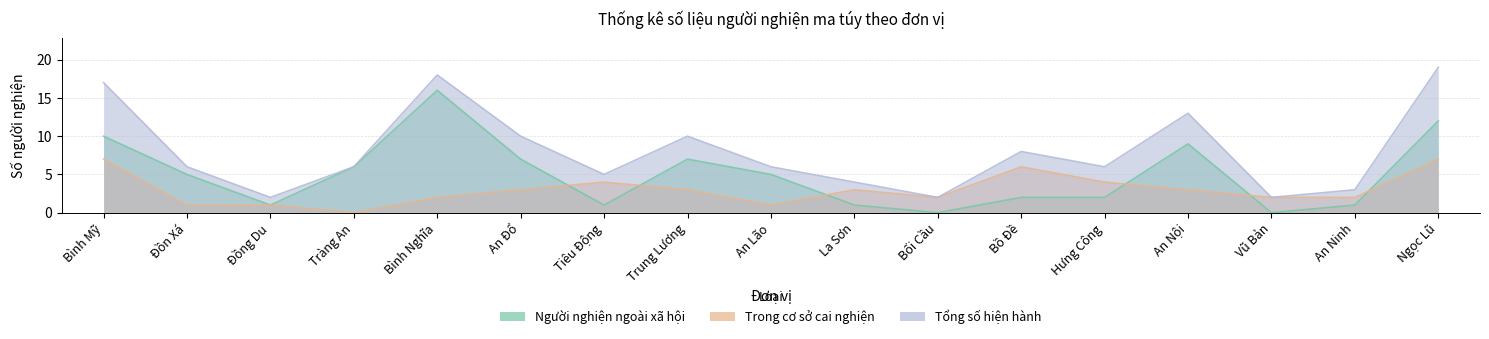

What is the total value across all series at An Nội?

25